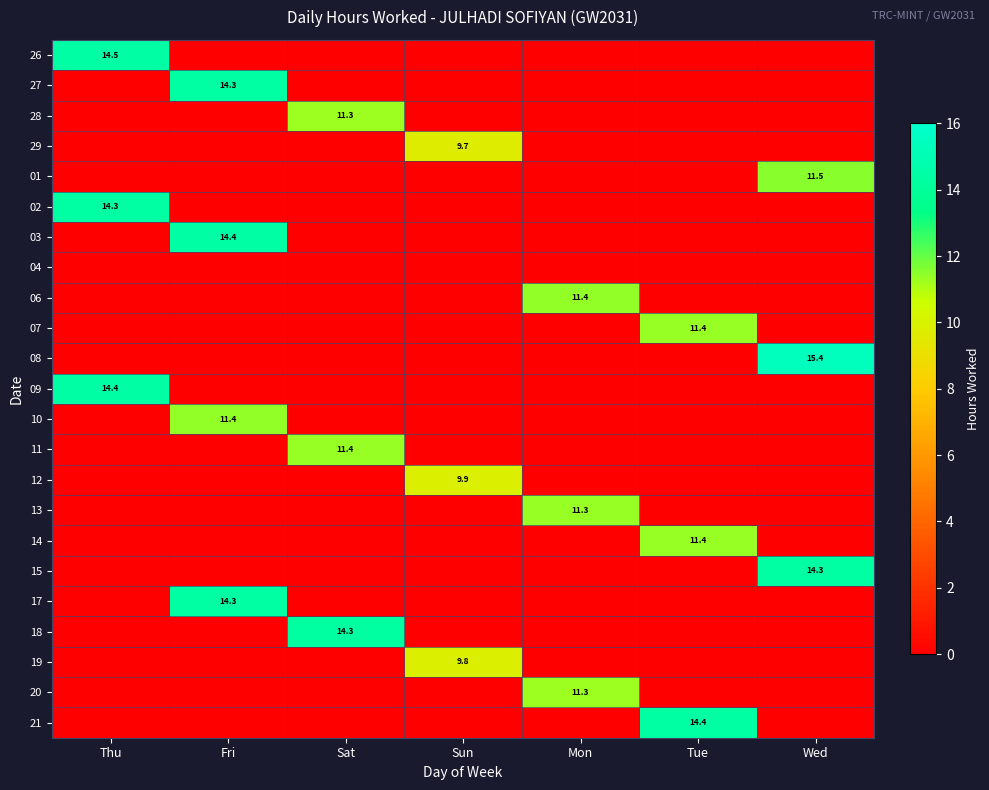

Is the value of 26 at Thu greater than the value of 08 at Wed?

No